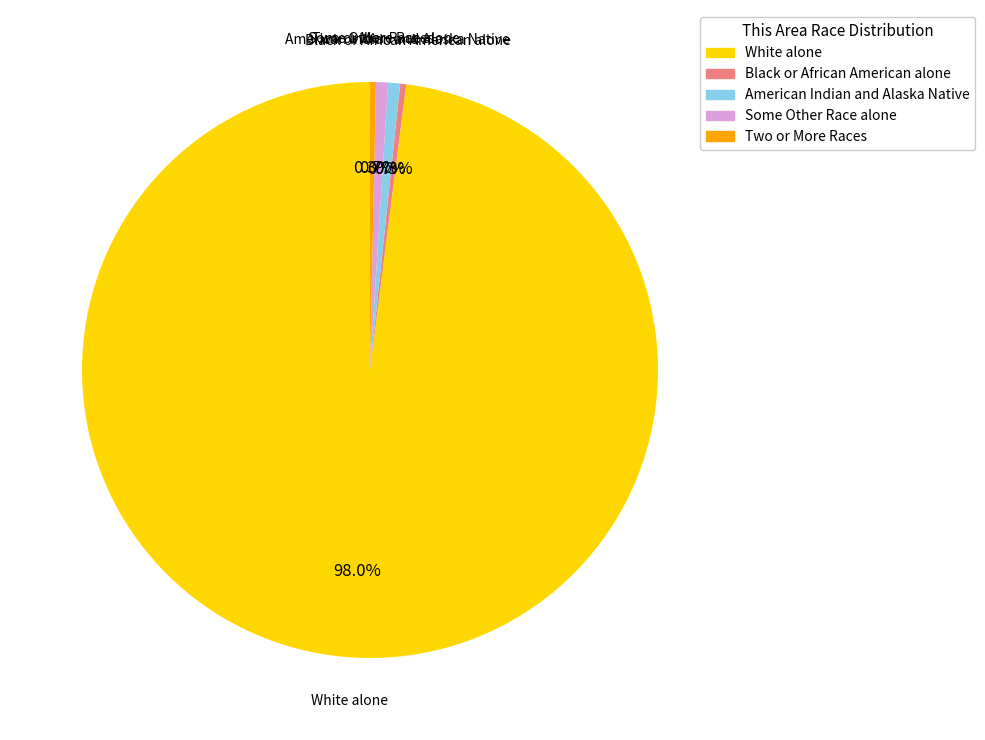

Is there a majority slice in this chart?

Yes